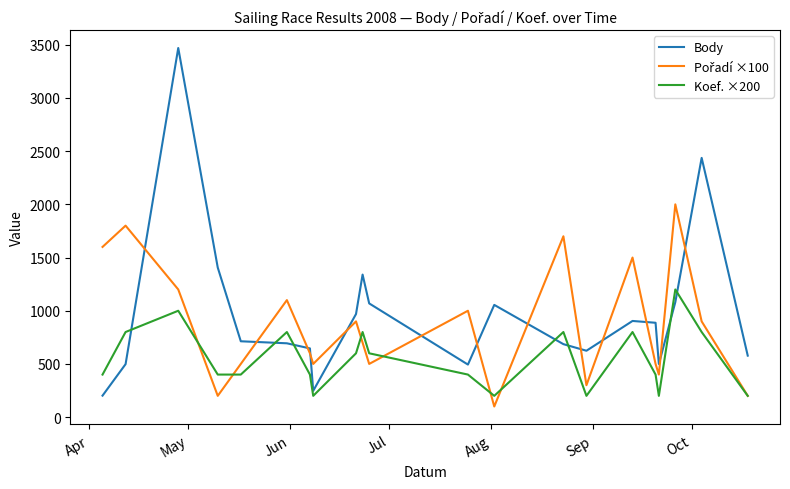

After their last crossing, which series has the higher values: Body or Koef. ×200?

Body